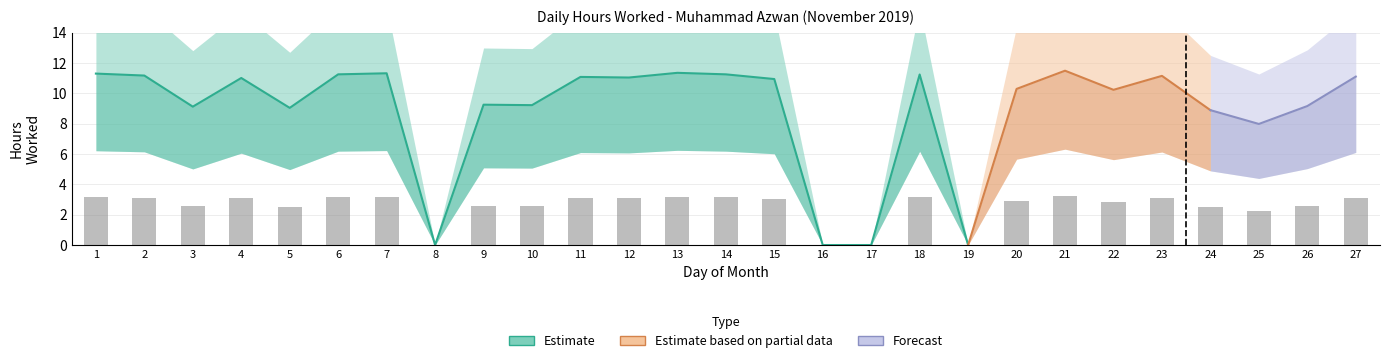

What value does the data have at 25?

2.2